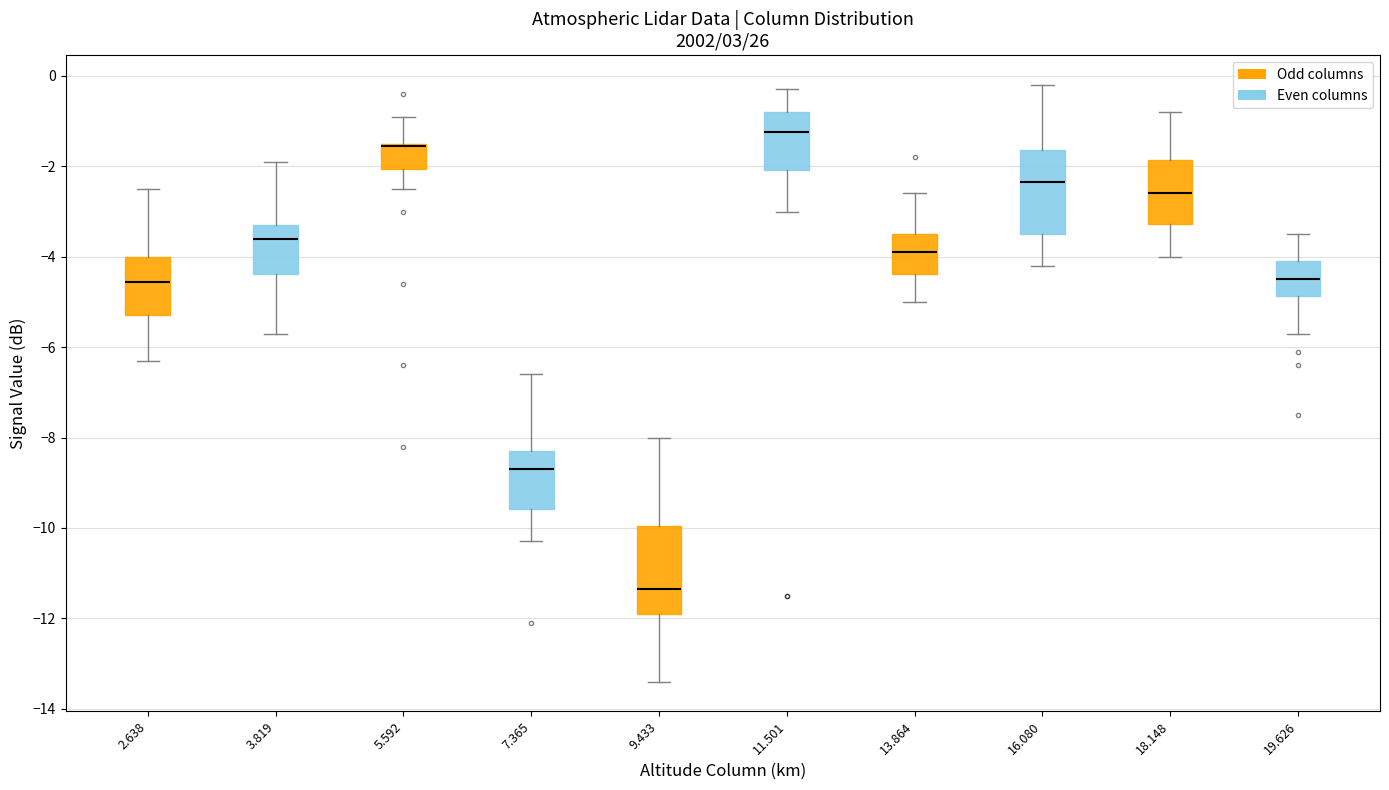

Reading left to right, read every box against the y-axis: the position of its median line, the range the box covers, and the ends of its whiskers. The values are not printed on the chart, so give them approximately, as read against the axis.

2.638: median -4.6, box -5.2 to -4.0, whiskers -6.2 to -2.4
3.819: median -3.6, box -4.4 to -3.2, whiskers -5.6 to -1.8
5.592: median -1.6 (drawn on the box's upper edge), box -2.0 to -1.4, whiskers -2.4 to -0.8
7.365: median -8.6, box -9.6 to -8.2, whiskers -10.2 to -6.6
9.433: median -11.4, box -11.8 to -10.0, whiskers -13.4 to -8.0
11.501: median -1.2, box -2.0 to -0.8, whiskers -3.0 to -0.2
13.864: median -3.8, box -4.4 to -3.4, whiskers -5.0 to -2.6
16.080: median -2.4, box -3.4 to -1.6, whiskers -4.2 to -0.2
18.148: median -2.6, box -3.2 to -1.8, whiskers -4.0 to -0.8
19.626: median -4.4, box -4.8 to -4.0, whiskers -5.6 to -3.4